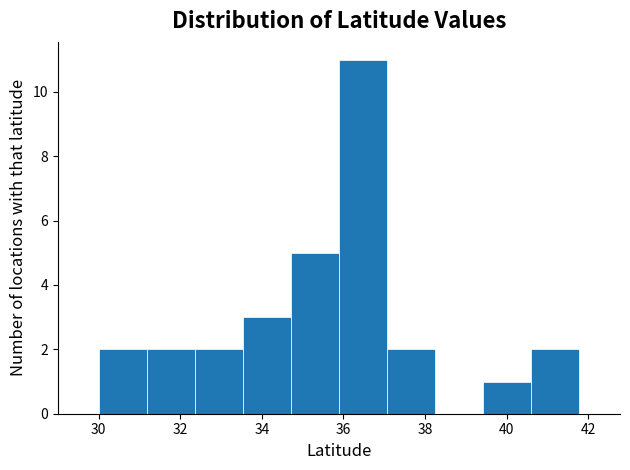

Over which range of the x-axis is the bar tallest?

35.8 to 37.0